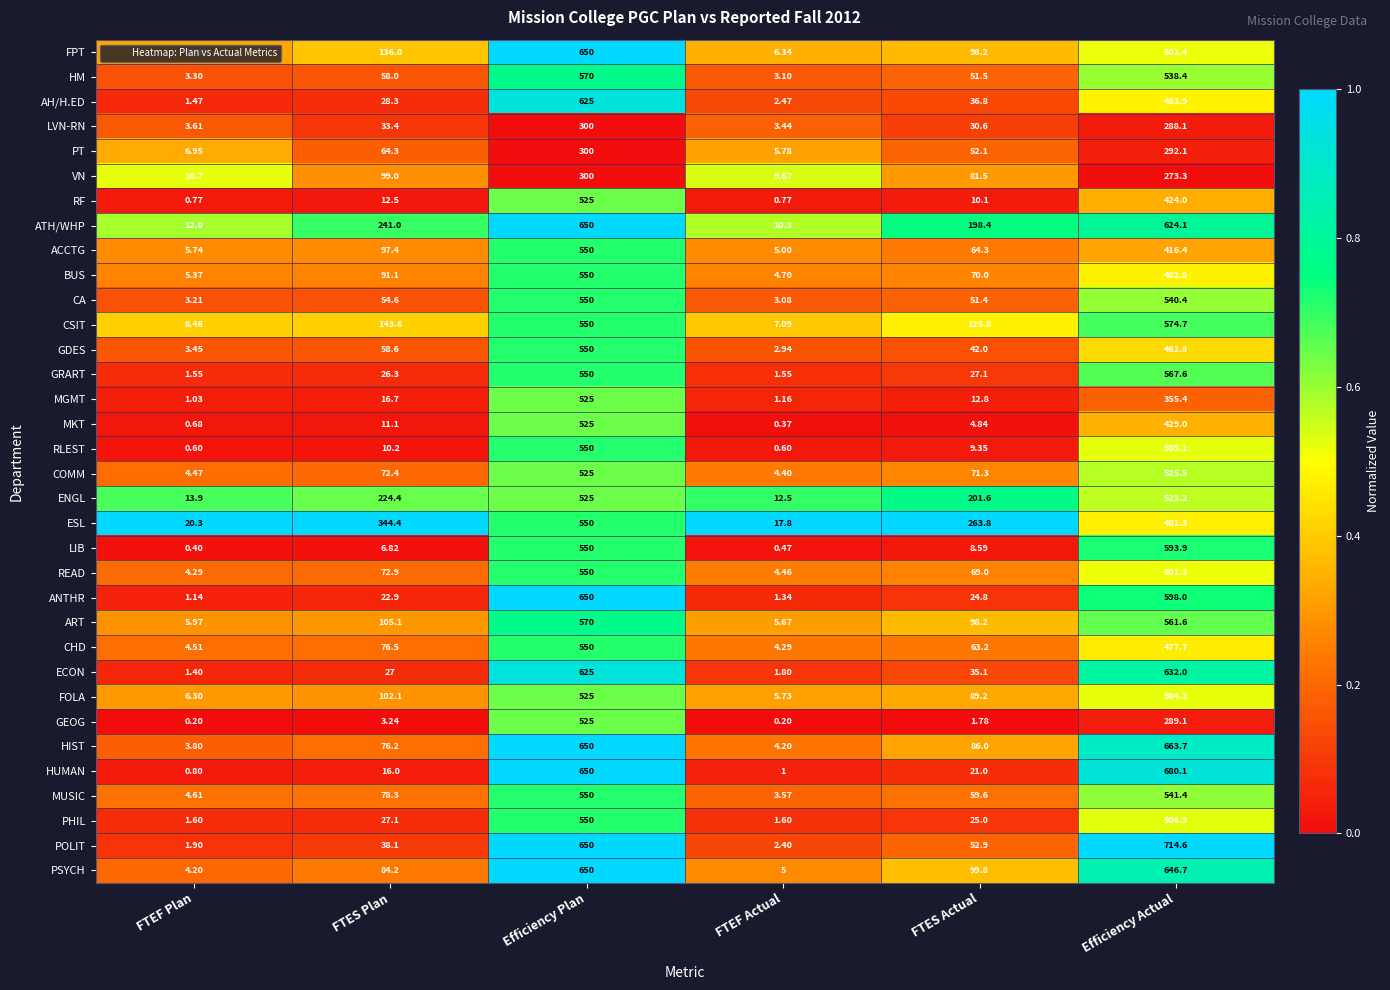

At which label does RLEST first exceed 10?

FTES Plan